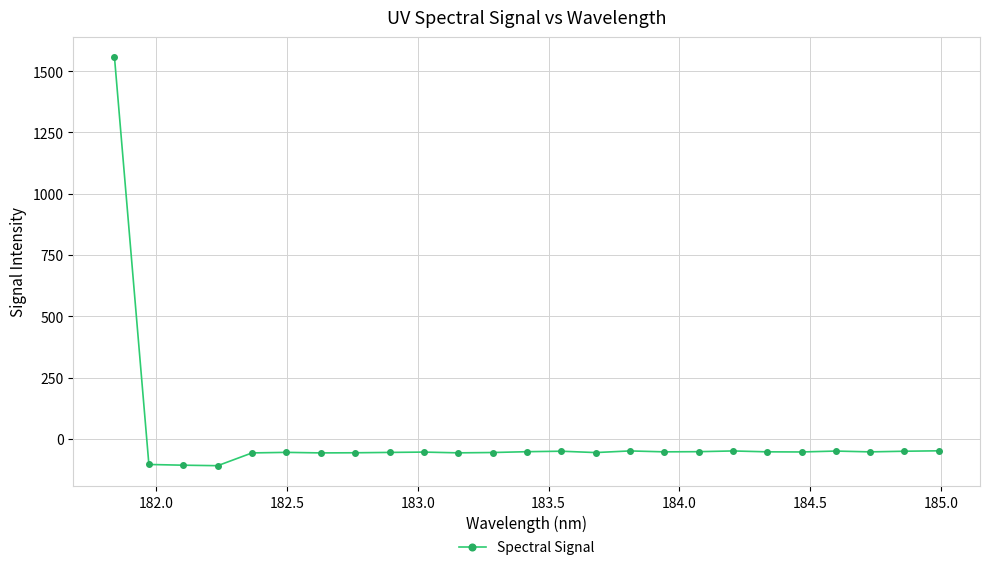

What is the smallest value displayed?

-109.9